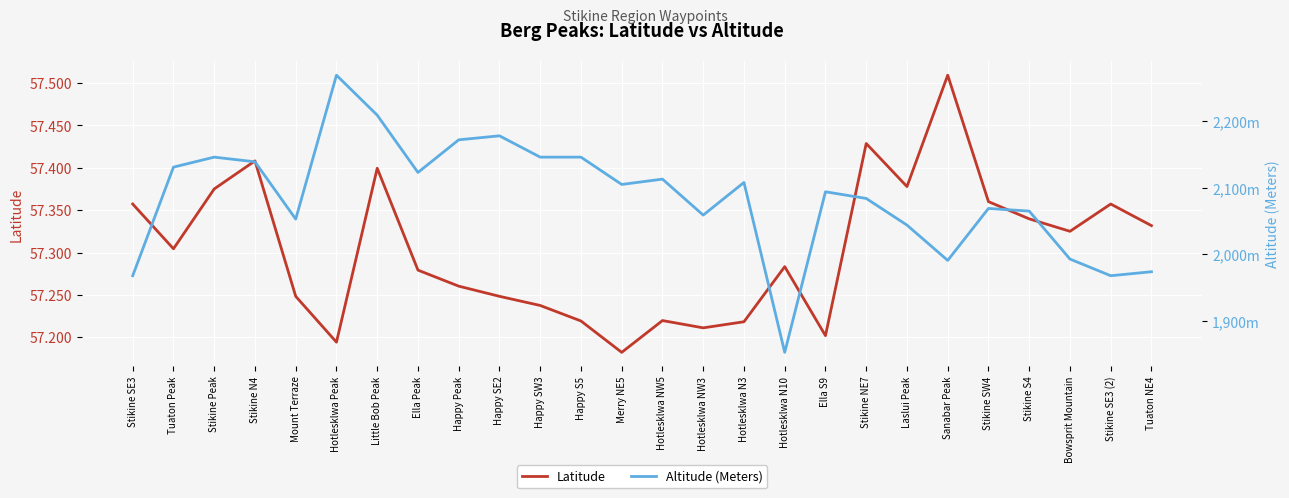

True or false: Altitude (Meters) has more than 1 points higher than both neighbors.

True